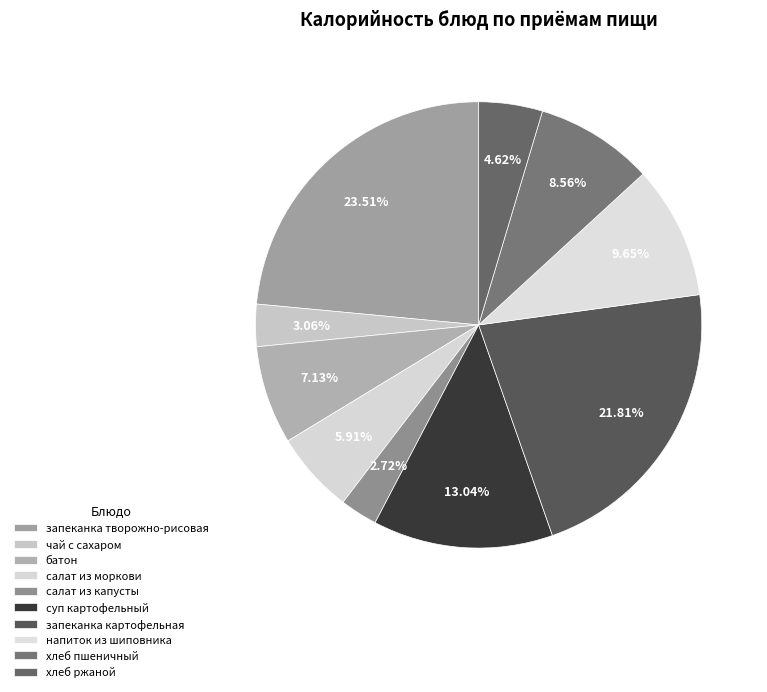

To the nearest percent, what portion does запеканка картофельная represent?

22%